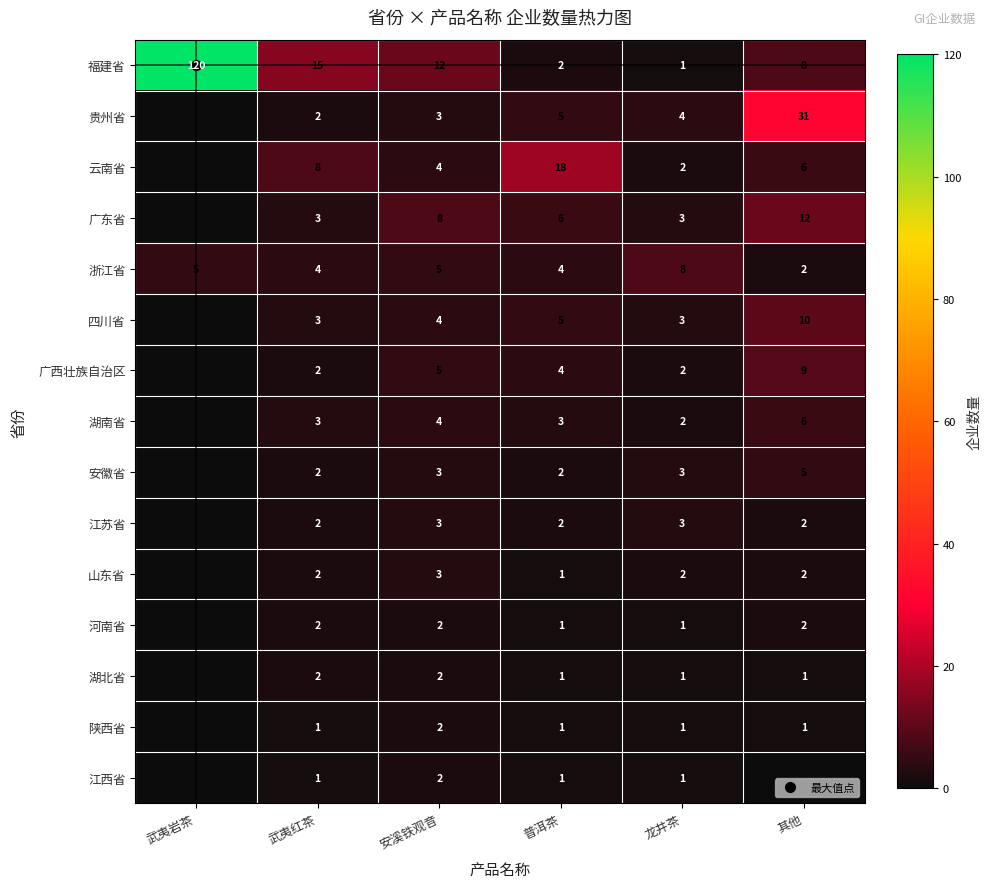

Where does the 湖南省 series first go above 3?

安溪铁观音